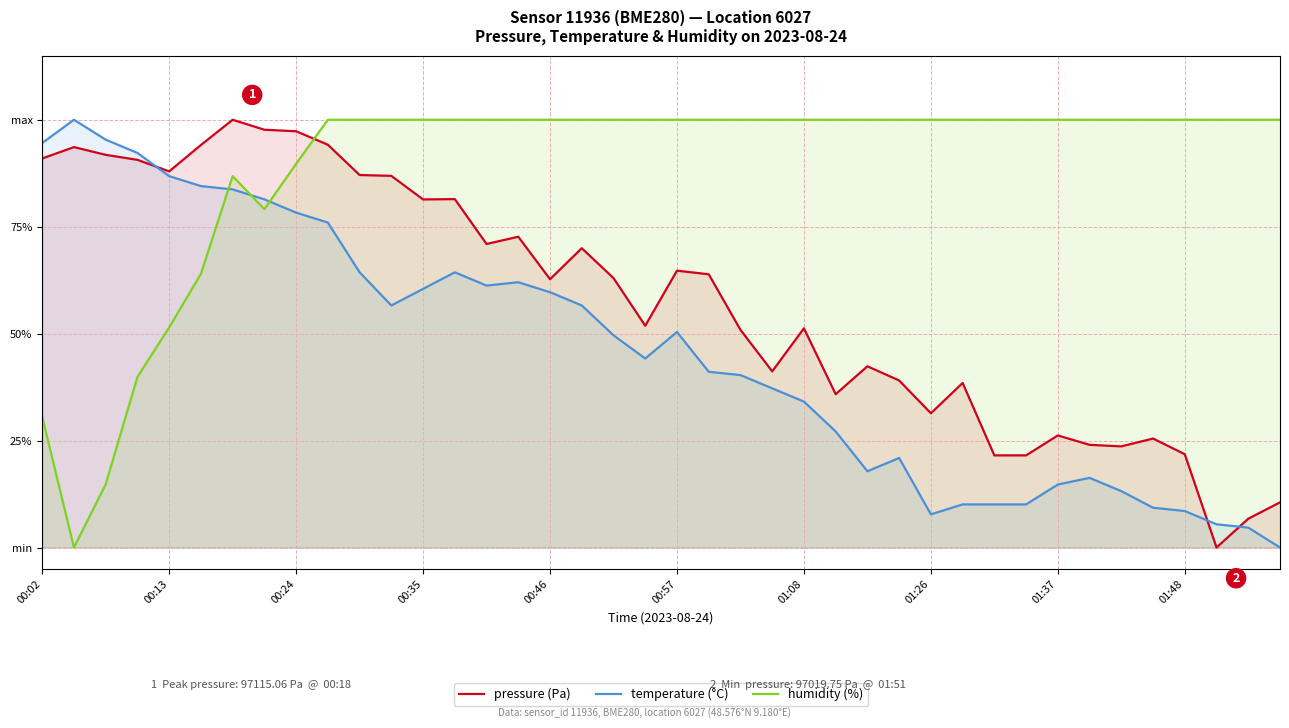

How many data points does each series have?

40